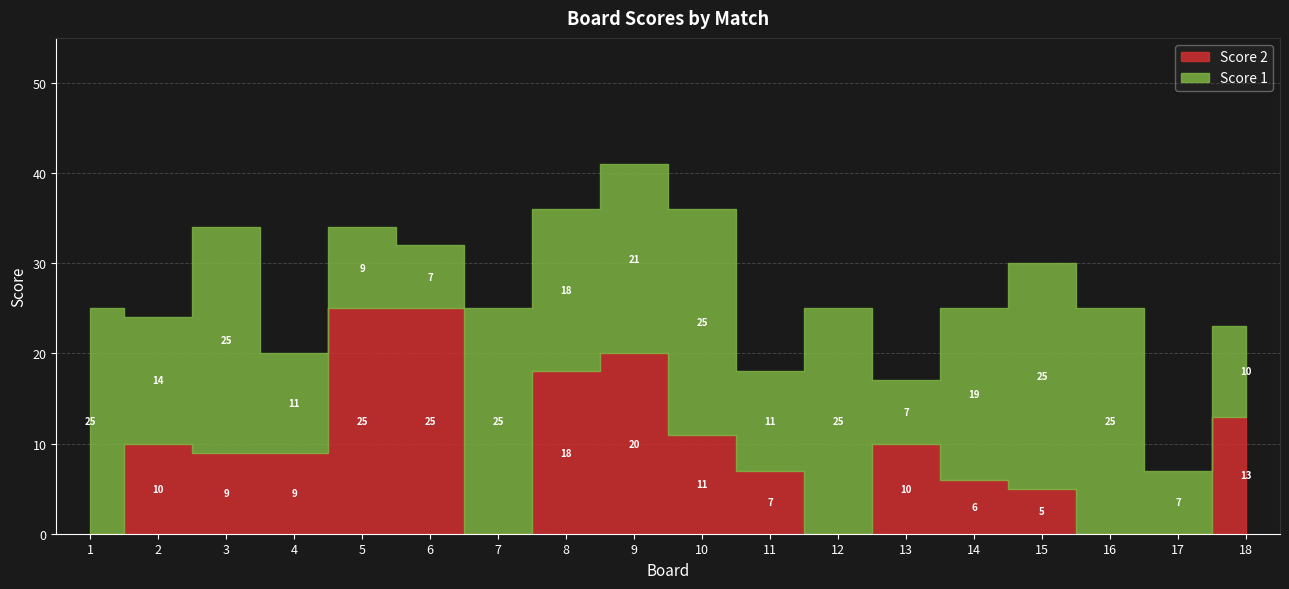

Which series has the largest total across all categories?

Score 1